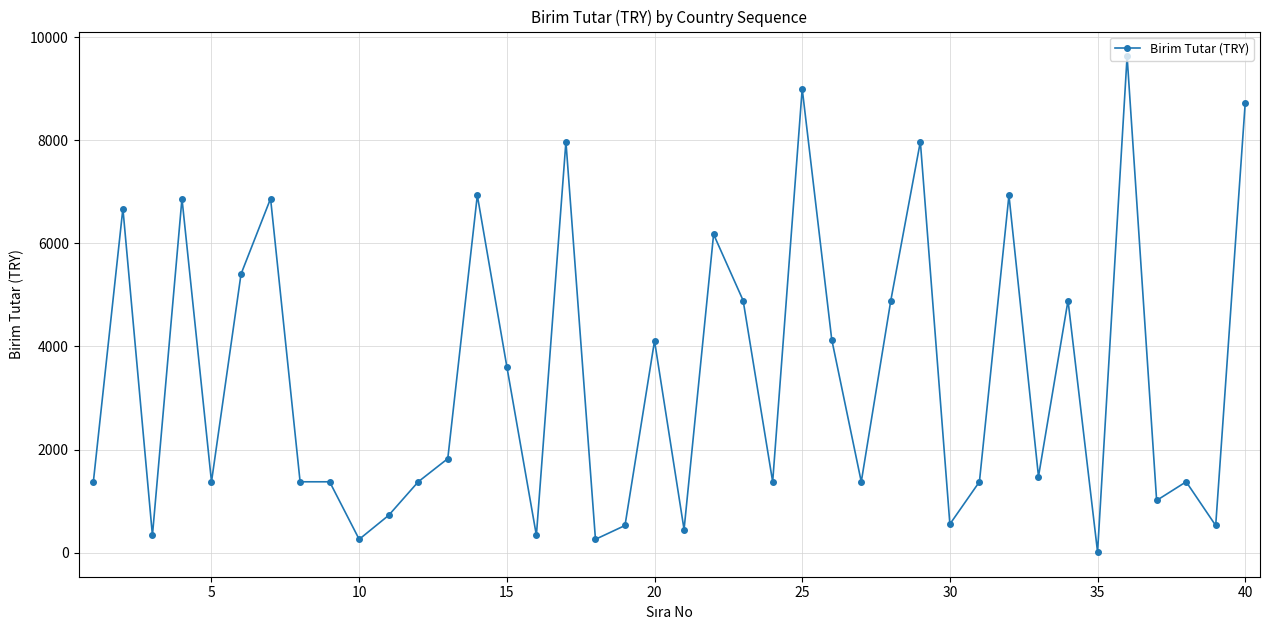

What is the maximum value shown in the chart?

9628